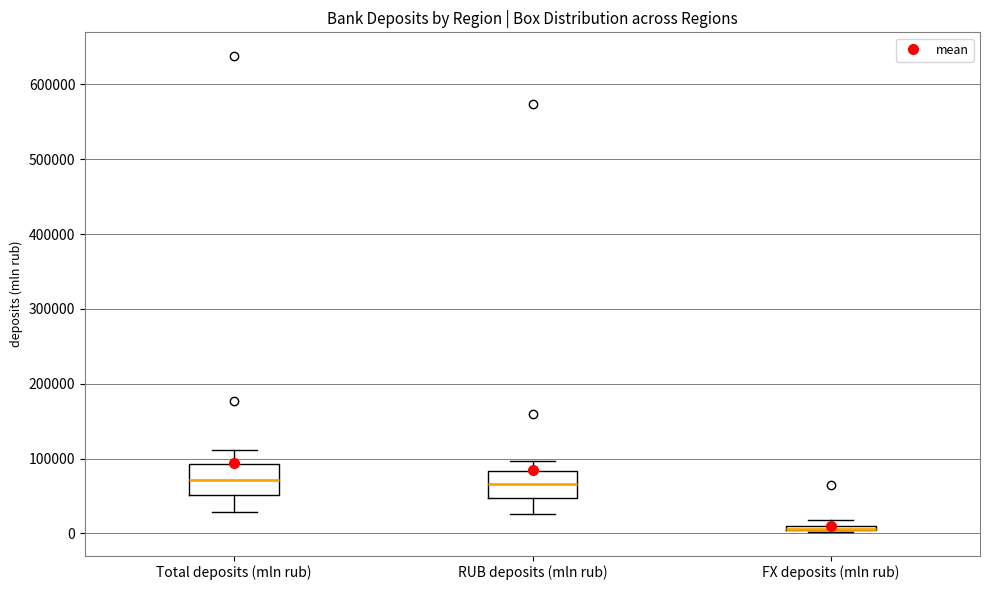

Where is the upper edge of the box for RUB deposits (mln rub) on the y-axis? The values are not printed on the chart, so give them approximately, as read against the axis.

80000